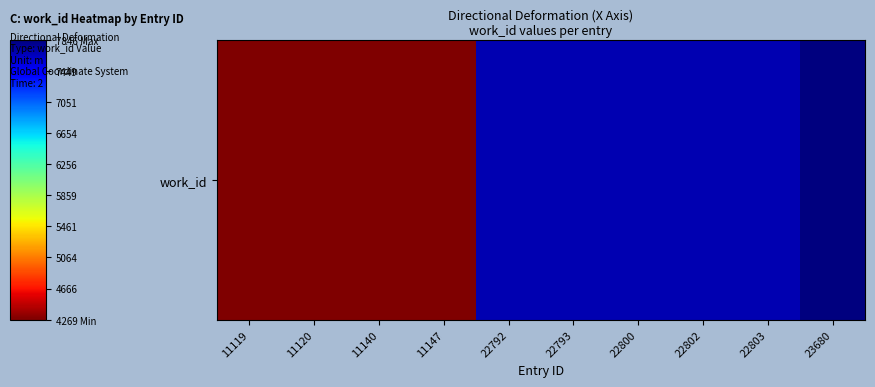

What is the difference between the values at 22803 and 11147?

3413